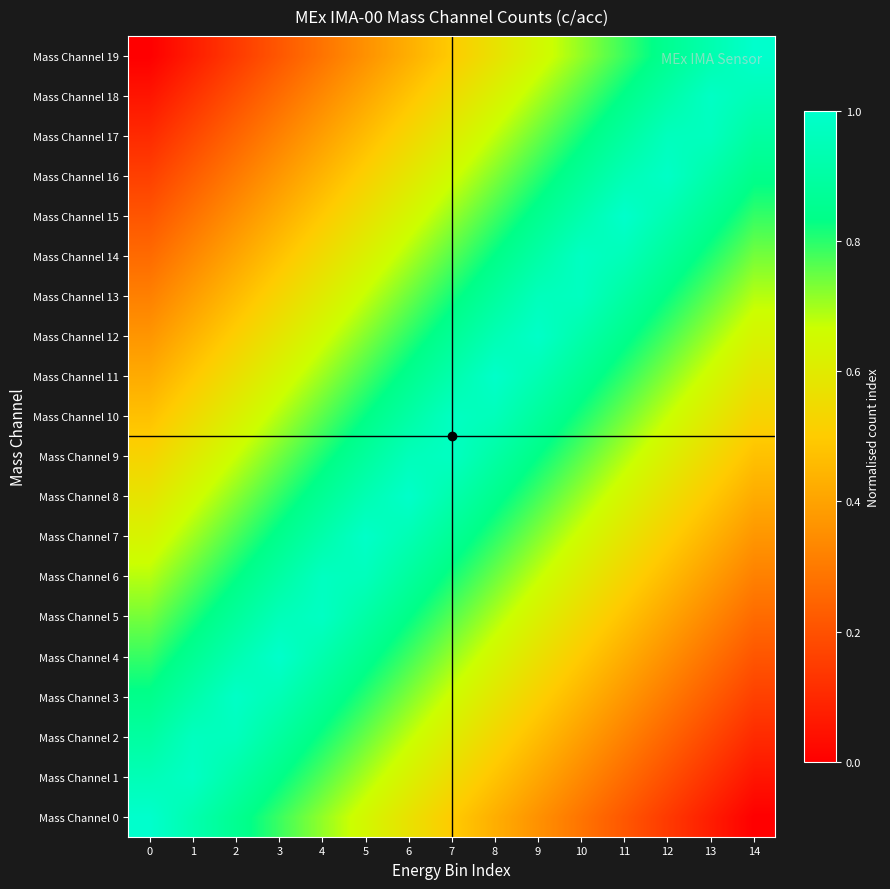

At which category is the sum across all series the highest?

7